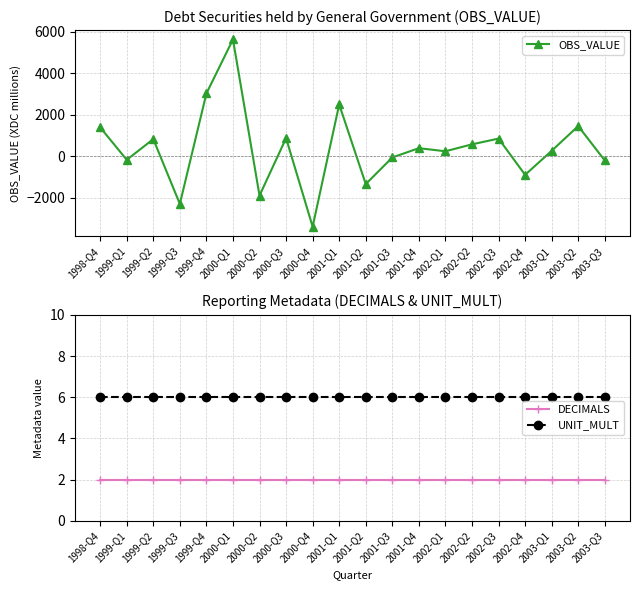

At which category does the chart reach its peak across all series?

2000-Q1